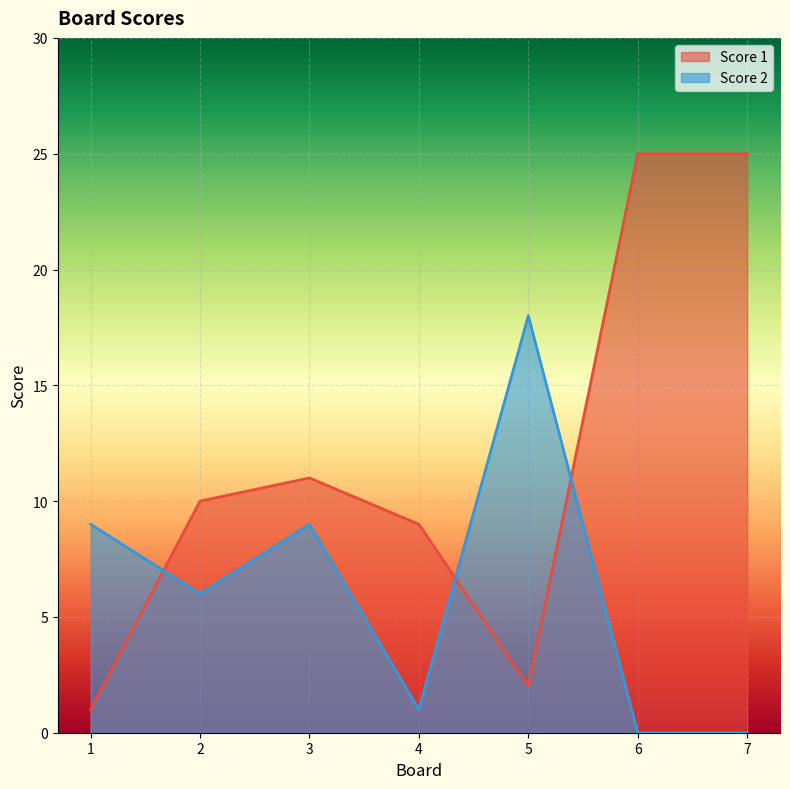

How many interior local peaks does the Score 1 series have?

1